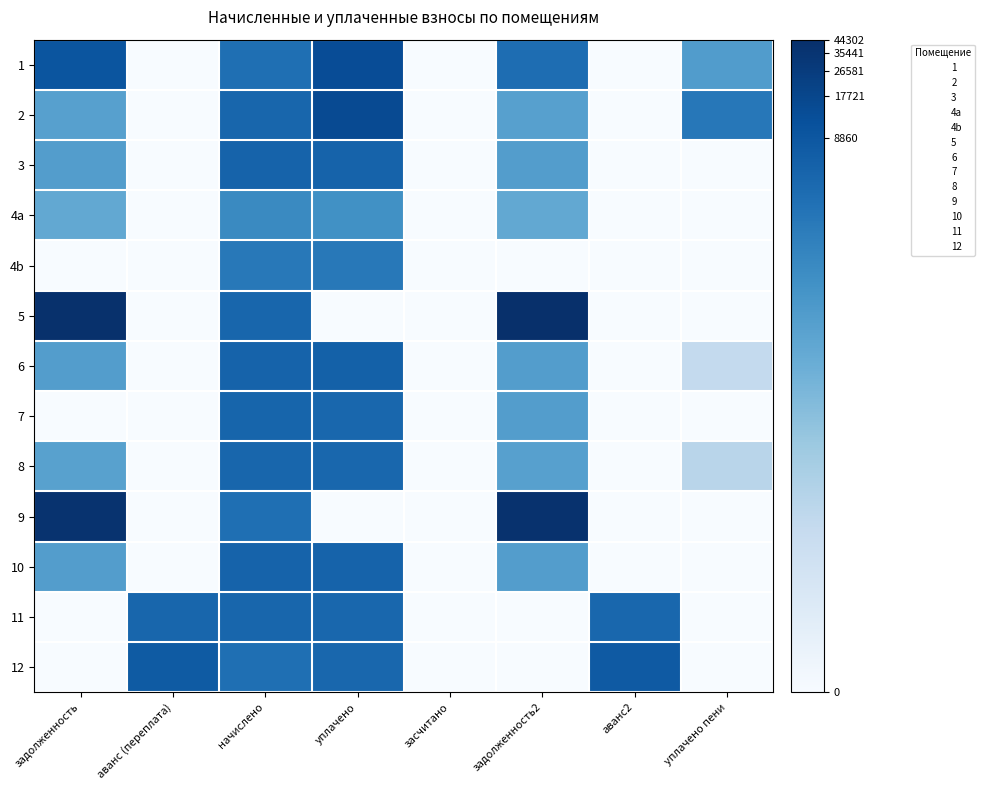

Reading left to right, extract all data points from this chart.

1: задолженность=9.2	аванс (переплата)=0.0	начислено=8.1	уплачено=9.5	засчитано=0.0	задолженность2=8.2	аванс2=0.0	уплачено пени=6.2
2: задолженность=6.0	аванс (переплата)=0.0	начислено=8.5	уплачено=9.6	засчитано=0.0	задолженность2=6.0	аванс2=0.0	уплачено пени=7.8
3: задолженность=6.1	аванс (переплата)=0.0	начислено=8.6	уплачено=8.6	засчитано=0.0	задолженность2=6.1	аванс2=0.0	уплачено пени=0.0
4a: задолженность=5.6	аванс (переплата)=0.0	начислено=7.0	уплачено=6.7	засчитано=0.0	задолженность2=5.6	аванс2=0.0	уплачено пени=0.0
4b: задолженность=0.0	аванс (переплата)=0.0	начислено=7.7	уплачено=7.7	засчитано=0.0	задолженность2=0.0	аванс2=0.0	уплачено пени=0.0
5: задолженность=10.7	аванс (переплата)=0.0	начислено=8.5	уплачено=0.0	засчитано=0.0	задолженность2=10.7	аванс2=0.0	уплачено пени=0.0
6: задолженность=6.1	аванс (переплата)=0.0	начислено=8.6	уплачено=8.7	засчитано=0.0	задолженность2=6.1	аванс2=0.0	уплачено пени=2.7
7: задолженность=0.0	аванс (переплата)=0.0	начислено=8.5	уплачено=8.4	засчитано=0.0	задолженность2=6.1	аванс2=0.0	уплачено пени=0.0
8: задолженность=6.0	аванс (переплата)=0.0	начислено=8.5	уплачено=8.4	засчитано=0.0	задолженность2=6.0	аванс2=0.0	уплачено пени=3.1
9: задолженность=10.5	аванс (переплата)=0.0	начислено=8.1	уплачено=0.0	засчитано=0.0	задолженность2=10.6	аванс2=0.0	уплачено пени=0.0
10: задолженность=6.1	аванс (переплата)=0.0	начислено=8.6	уплачено=8.6	засчитано=0.0	задолженность2=6.1	аванс2=0.0	уплачено пени=0.0
11: задолженность=0.0	аванс (переплата)=8.4	начислено=8.5	уплачено=8.4	засчитано=0.0	задолженность2=0.0	аванс2=8.4	уплачено пени=0.0
12: задолженность=0.0	аванс (переплата)=8.9	начислено=8.1	уплачено=8.4	засчитано=0.0	задолженность2=0.0	аванс2=9.0	уплачено пени=0.0